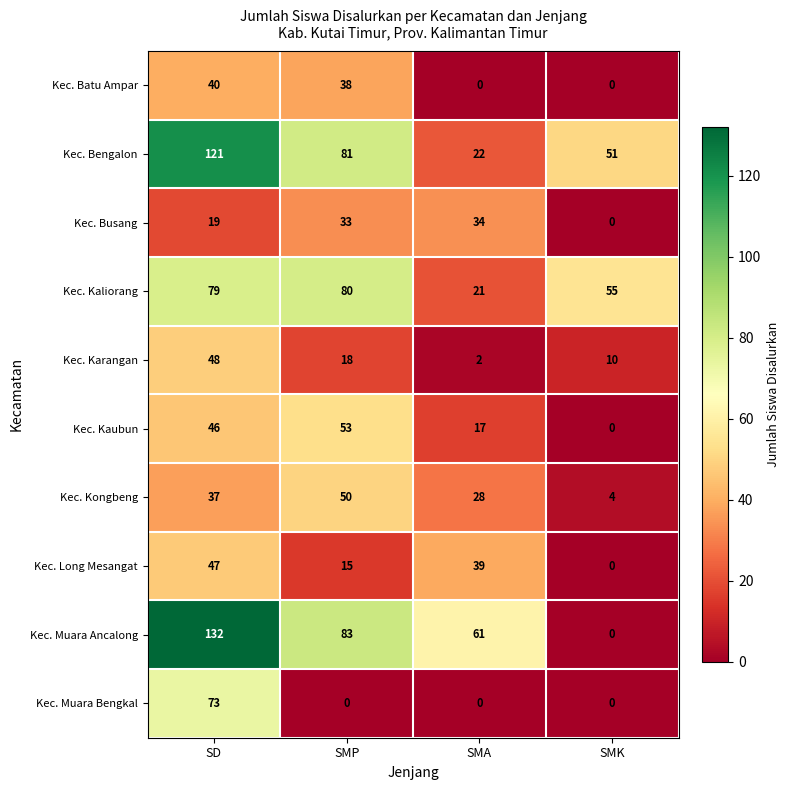

What is the spread (max minus min) of values at SMA?

61